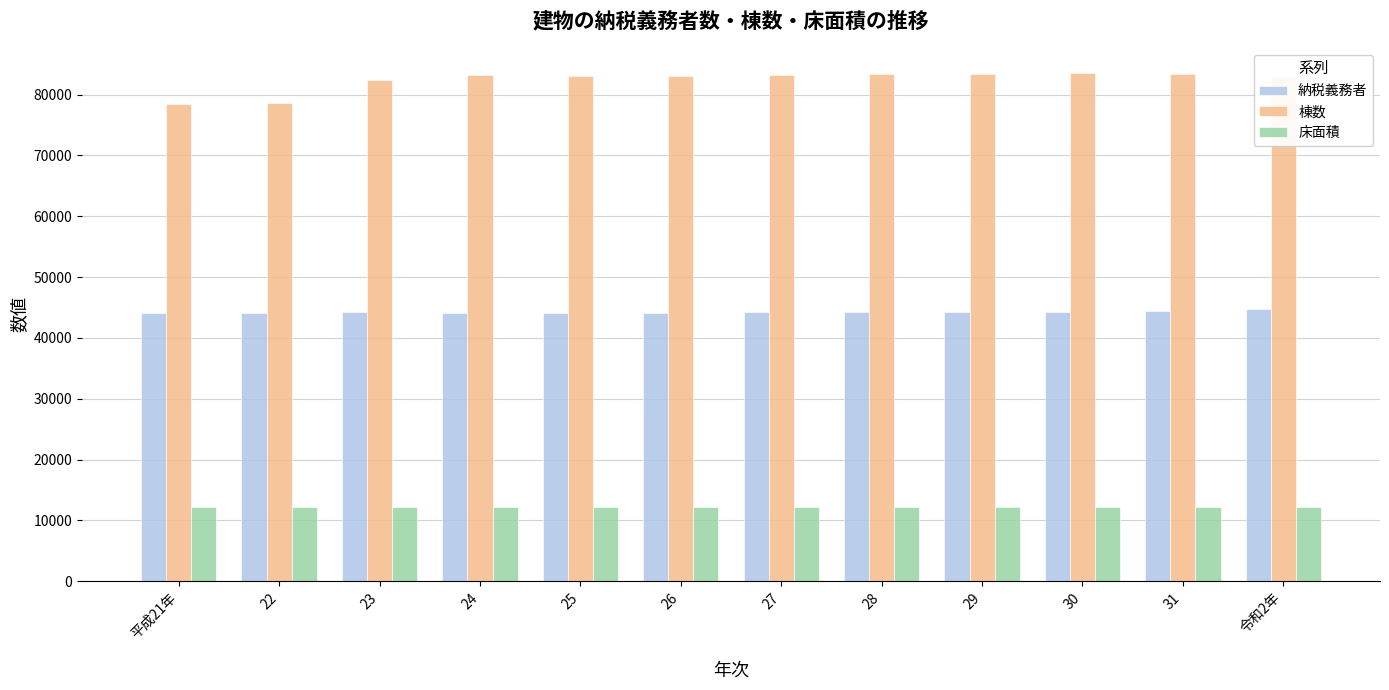

Is it true that 床面積 equals 12217.7 at 27?

True